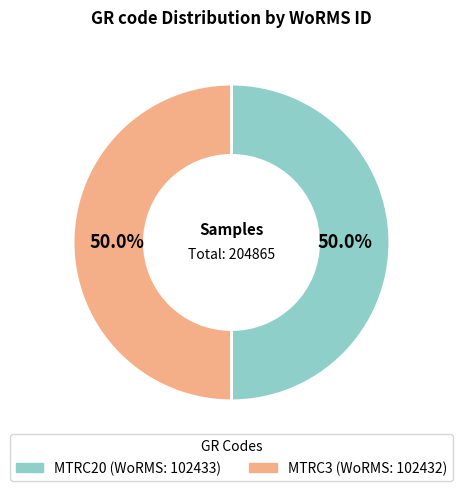

Approximately how many times larger is the value at MTRC20 compared to MTRC3?

1.0